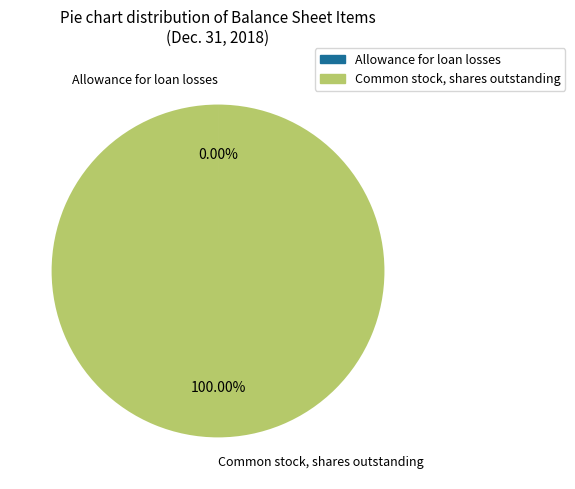

Is there a majority slice in this chart?

Yes